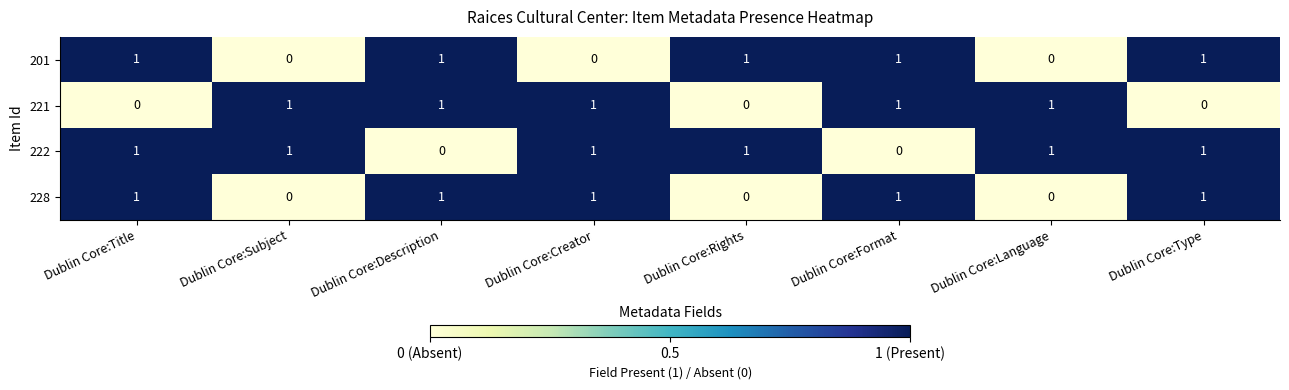

True or false: 201 has a value of 0 at Dublin Core:Language.

True